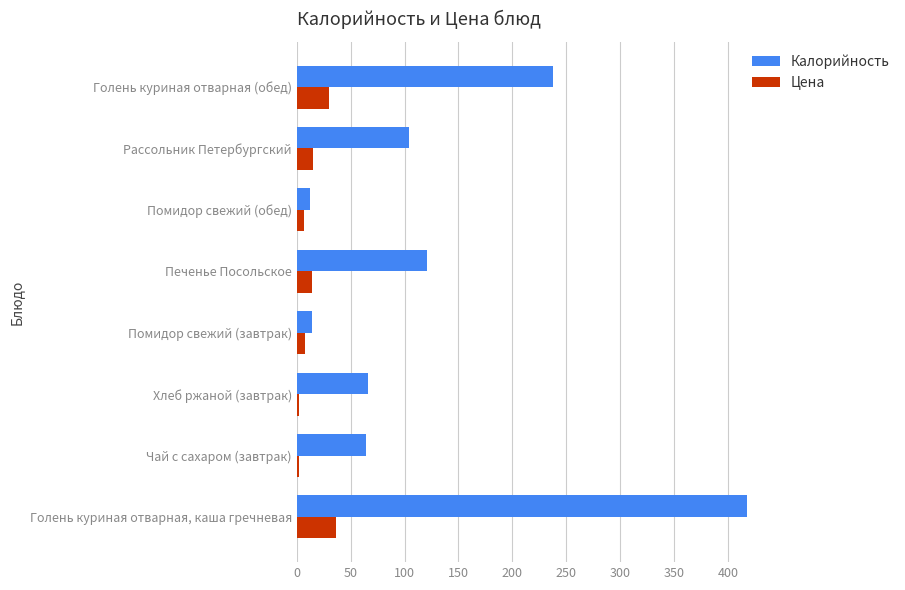

What is the average value of the Калорийность series?

129.6